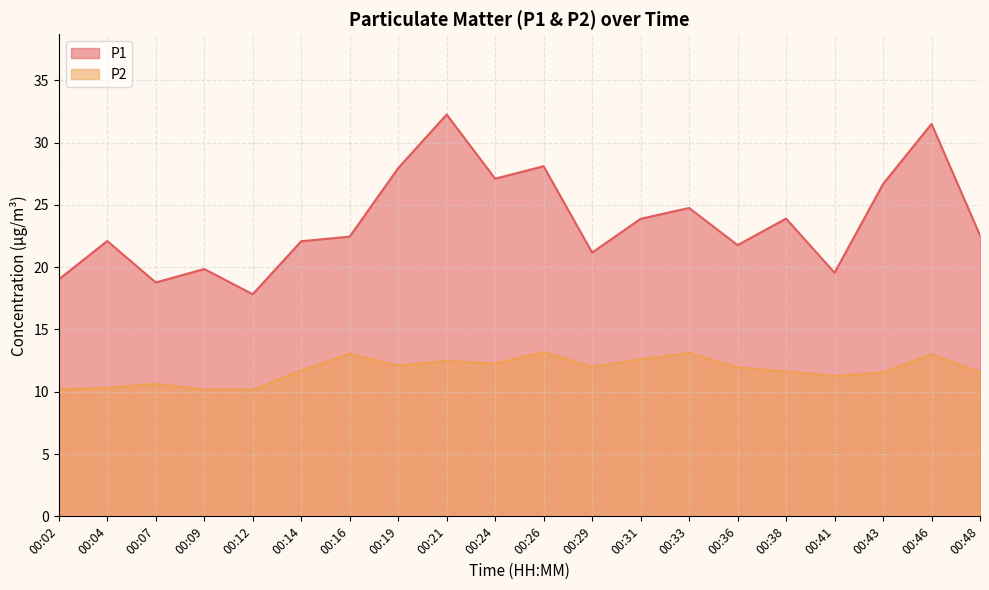

Which label corresponds to the largest value in the chart?

00:21